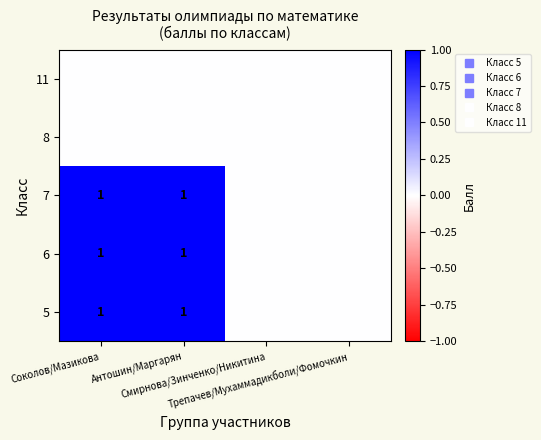

Rank the categories by 5 value from lowest to highest.

Смирнова/Зинченко/Никитина, Трепачев/Мухаммадикболи/Фомочкин, Соколов/Мазикова, Антошин/Маргарян